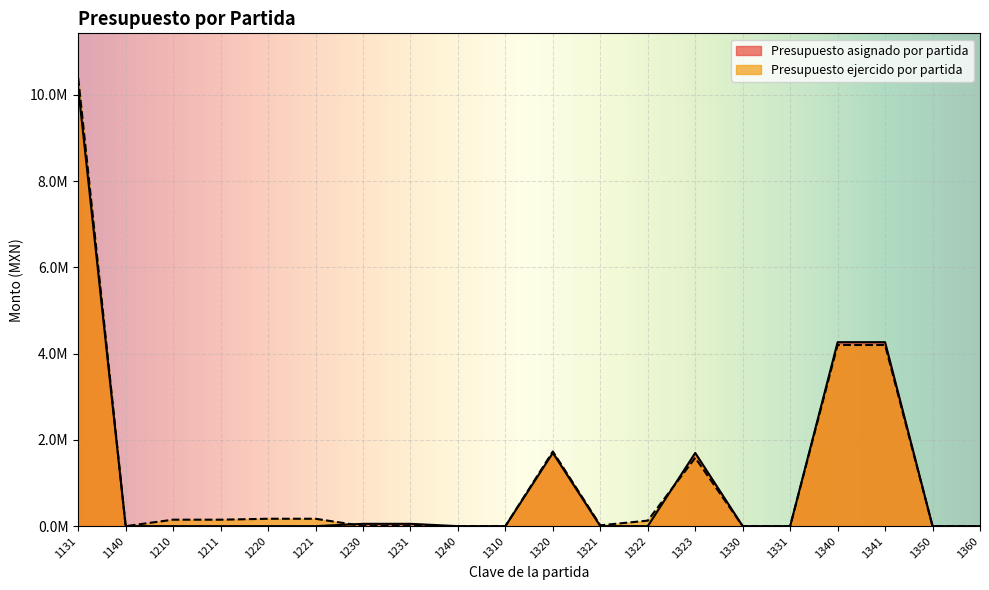

Which category has the highest value across all series?

1131